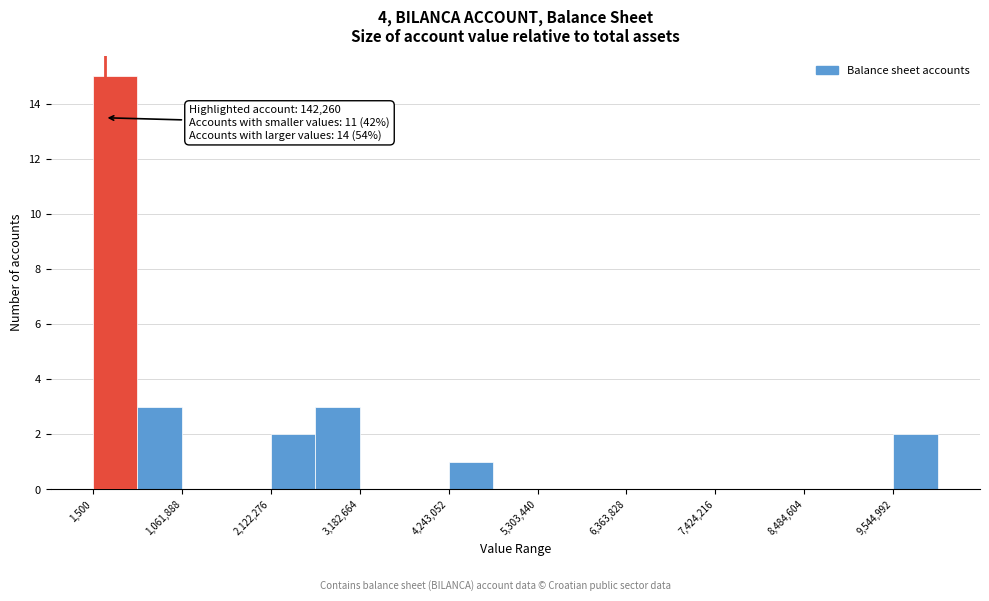

Read against the x-axis, roughly where is the centre of the tallest bar?

200000